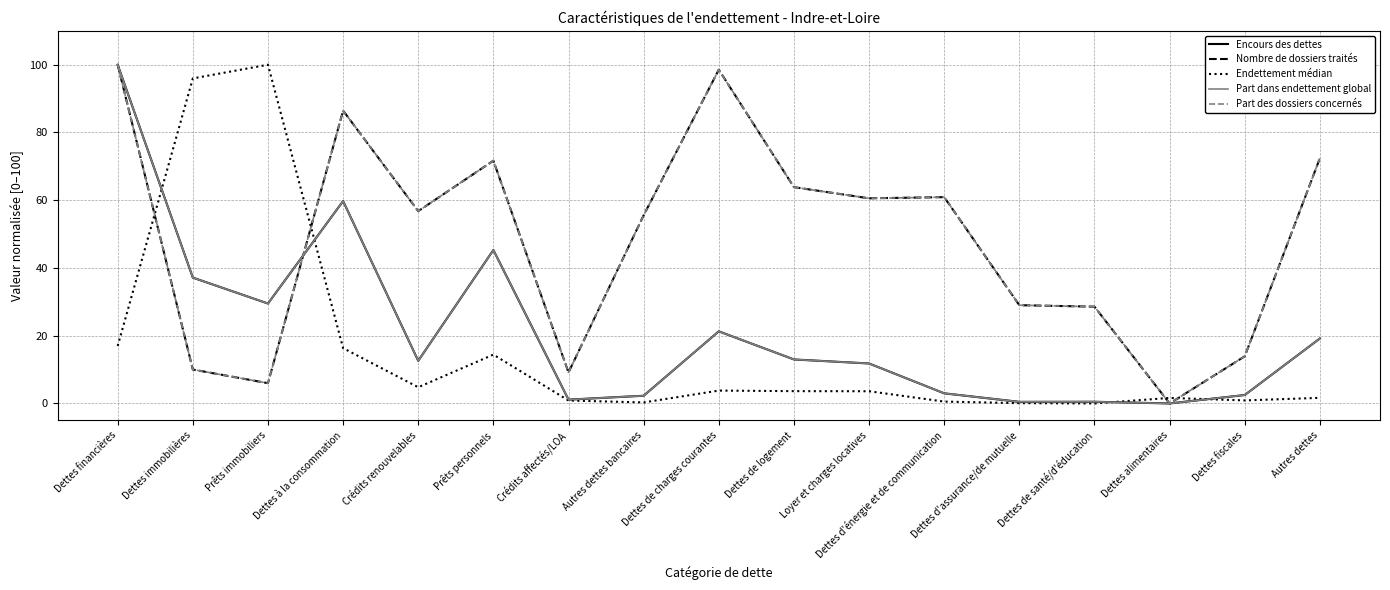

The Part dans endettement global series shows 33.0 at Autres dettes. True or false?

False